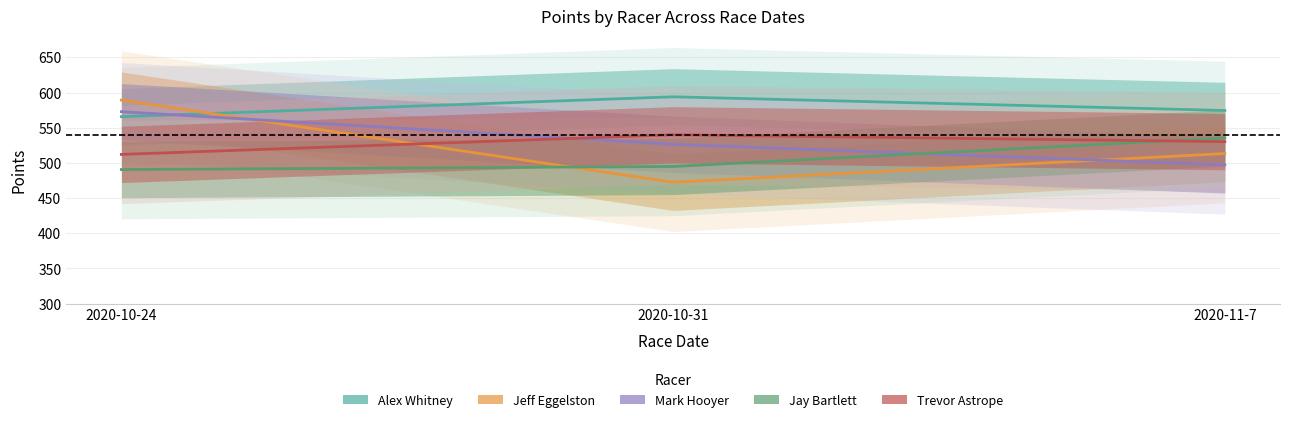

Count the number of categories in the chart.

3